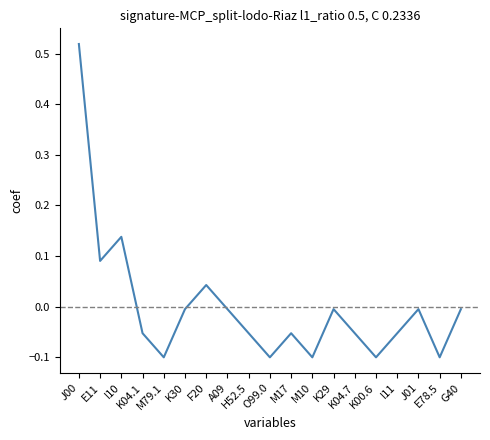

Between I10 and K00.6, which is larger?

I10